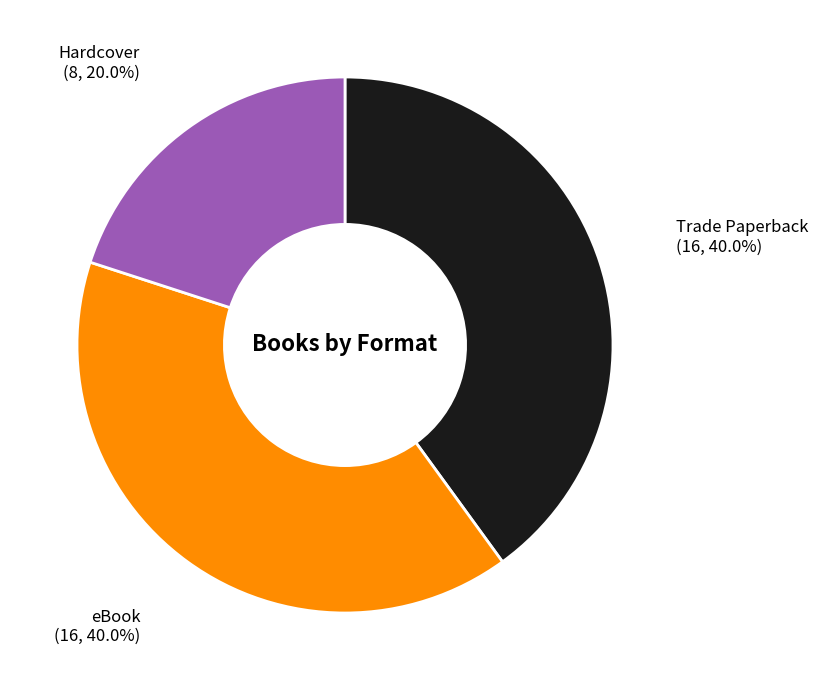

What is the smallest slice in the pie chart?

Hardcover